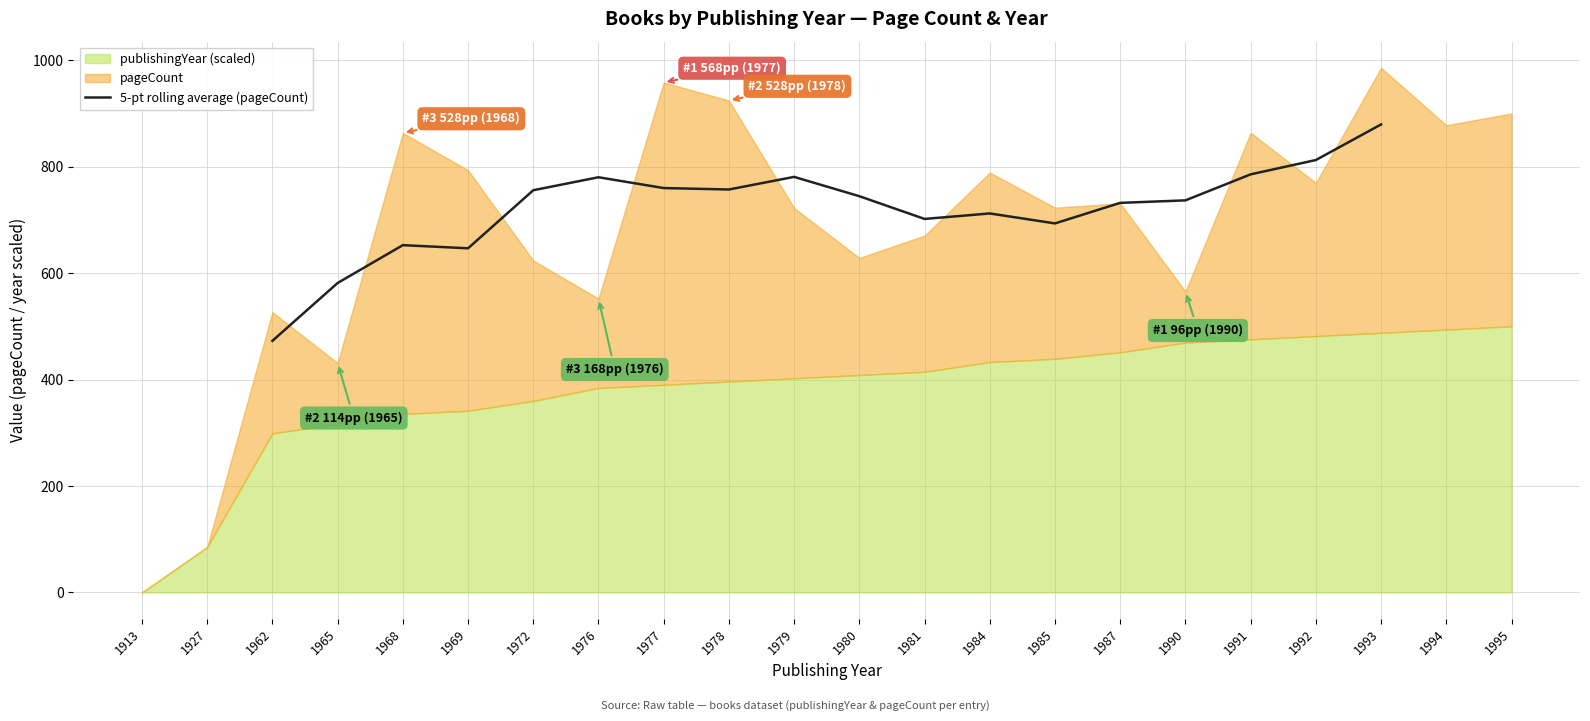

Does the chart display data point markers on the line(s)?

No